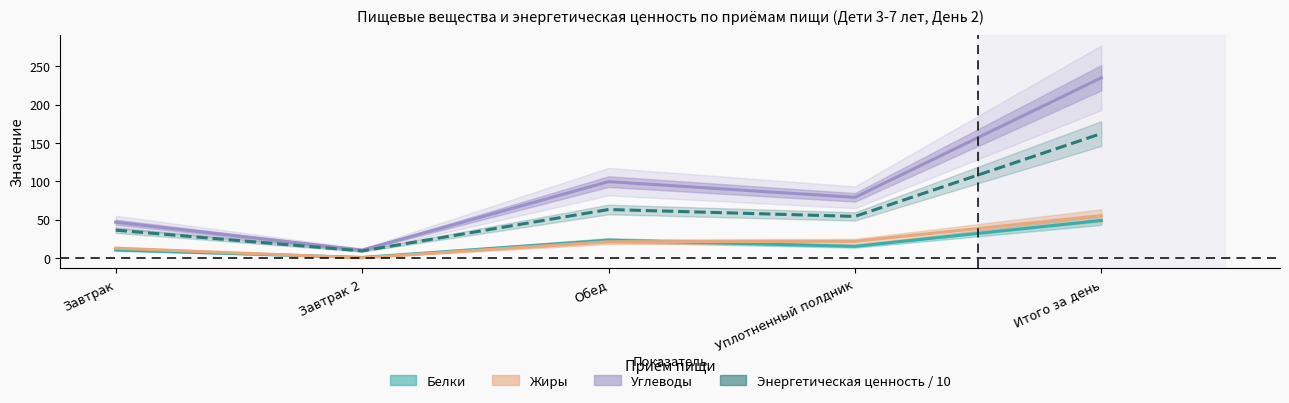

Which series has the widest spread of values?

Углеводы